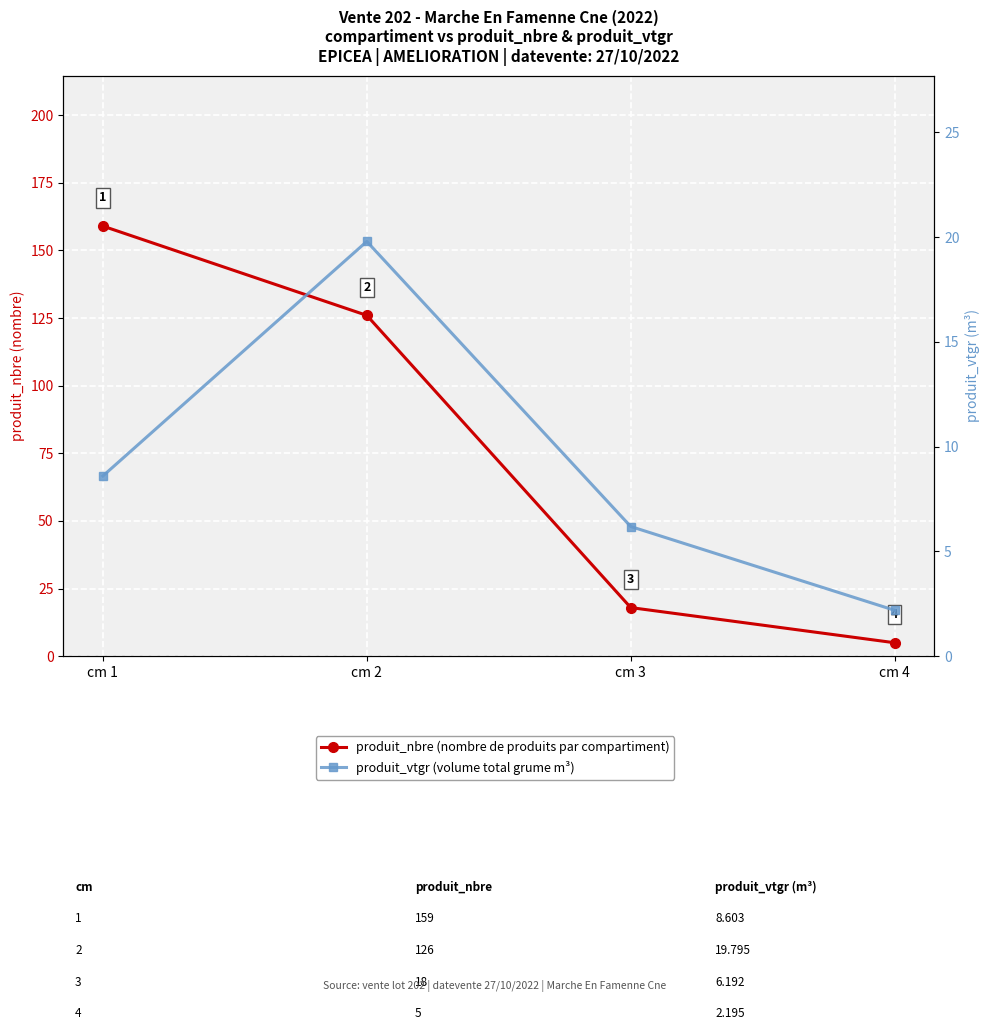

Count the number of data series in this chart.

2